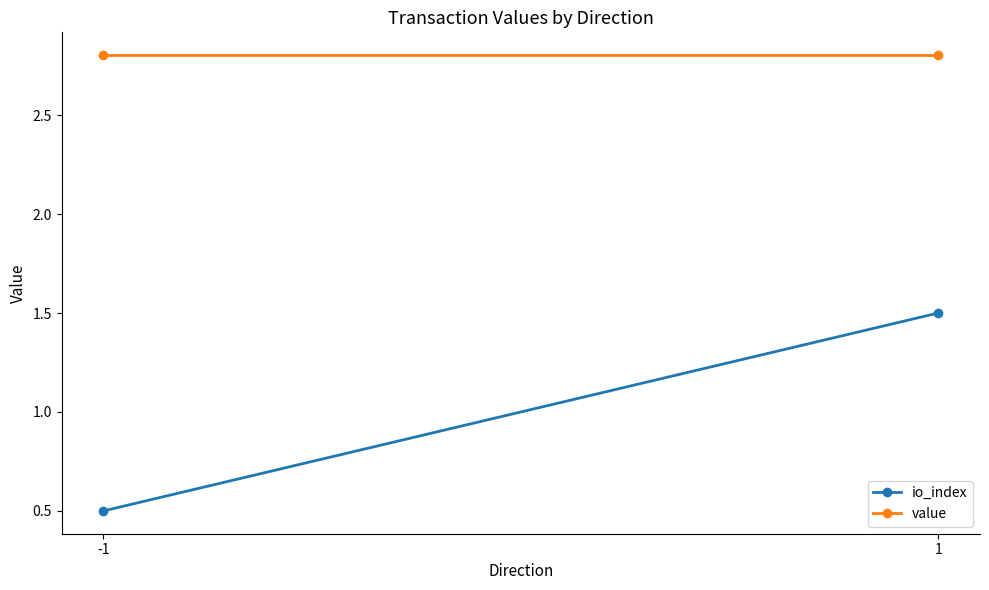

How many lines are shown in the chart?

2